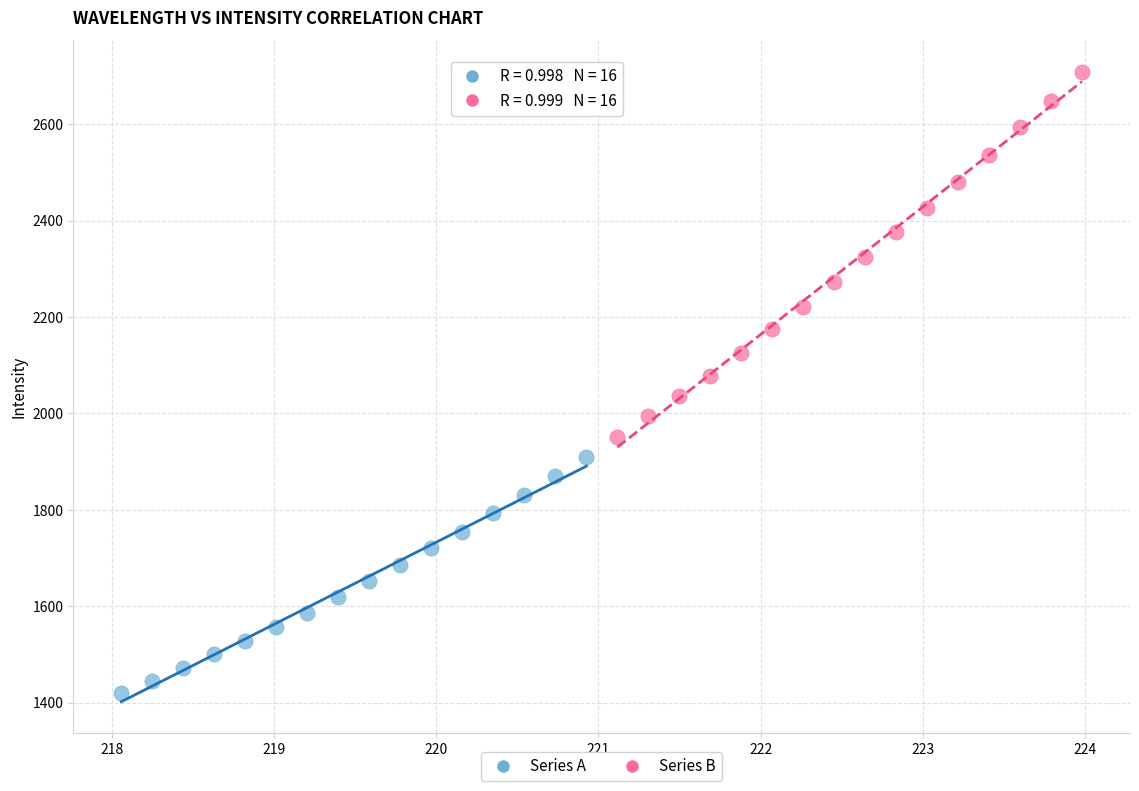

What are all the series names shown in the legend?

Series A, Series B